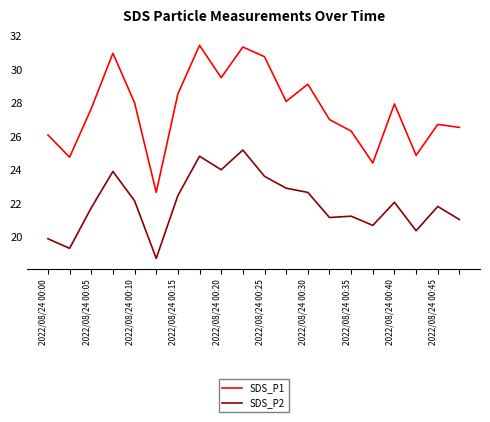

What is the lowest value of the SDS_P2 series?

18.7